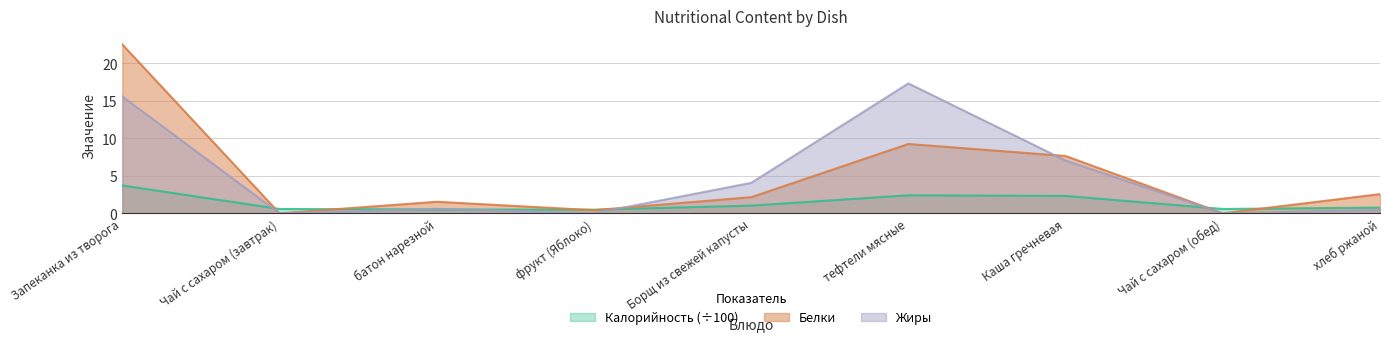

Rank the series at Борщ из свежей капусты from lowest to highest value.

Калорийность (÷100), Белки, Жиры